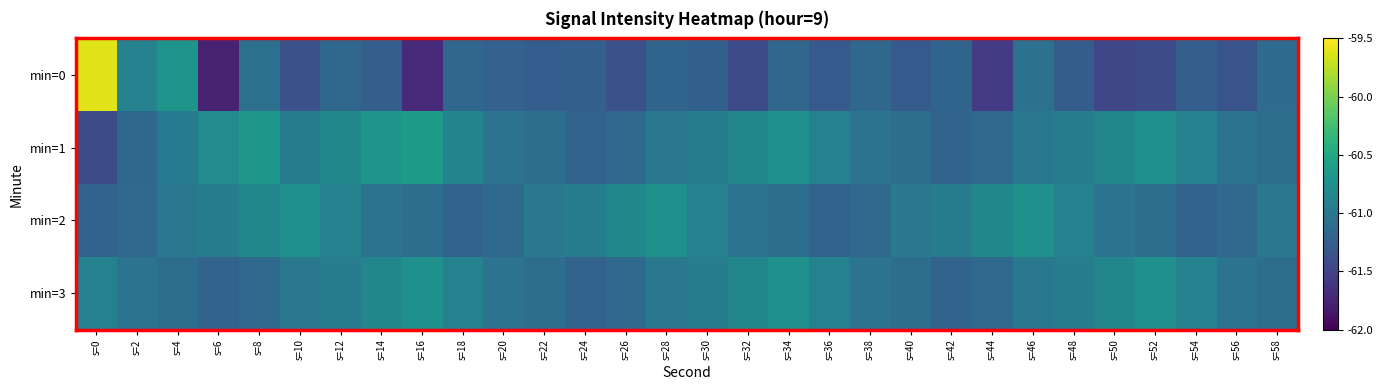

Which series has the widest spread of values?

min=0